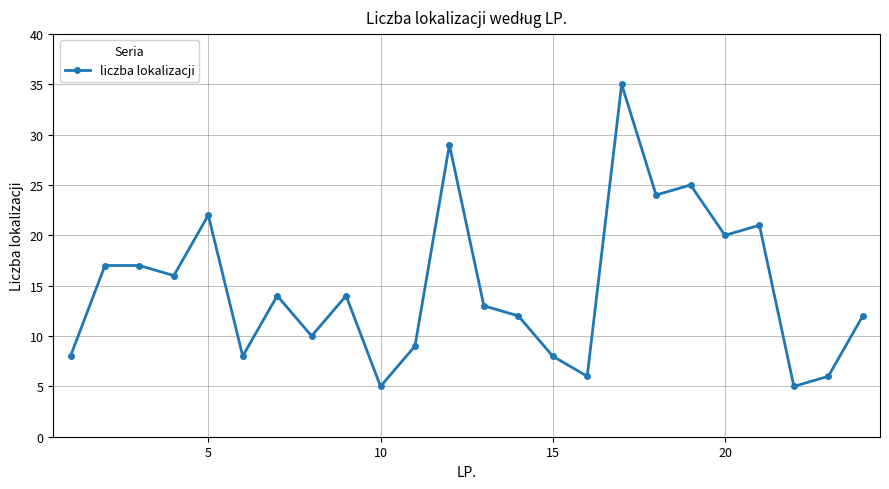

What is the greatest value displayed?

35